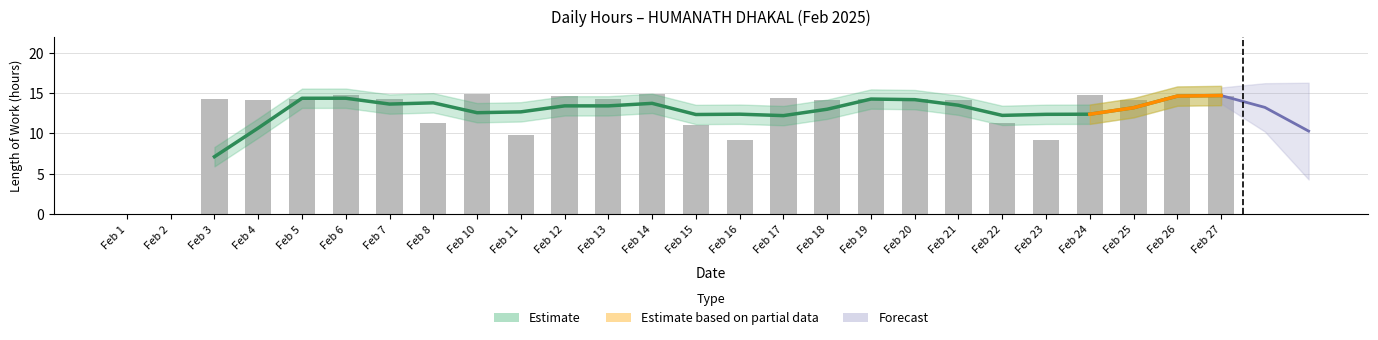

Is it true that the value at Feb 13 is 7.7?

False